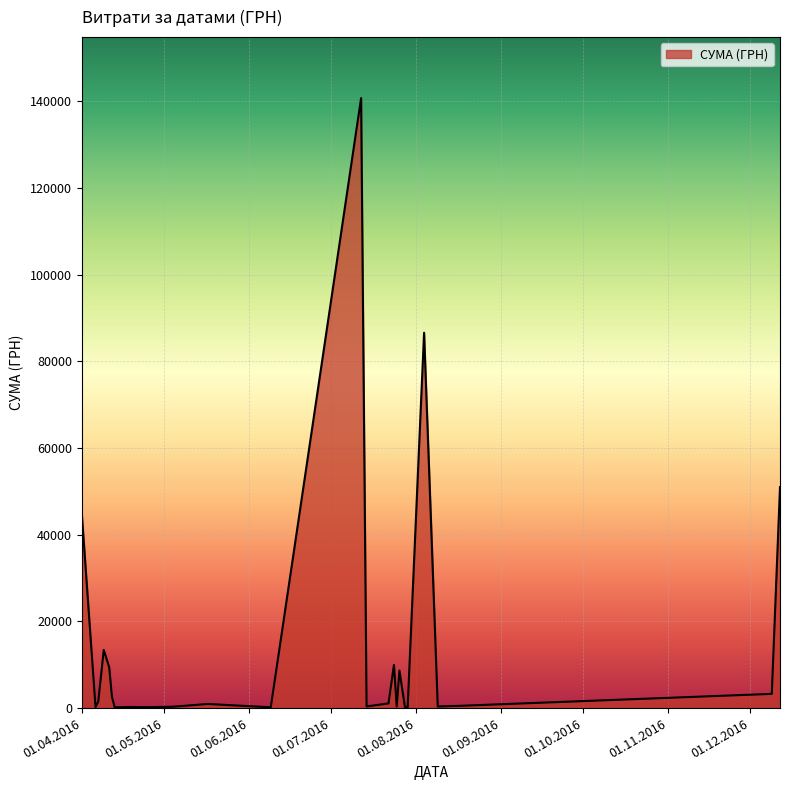

What is the maximum value shown in the chart?

140706.2